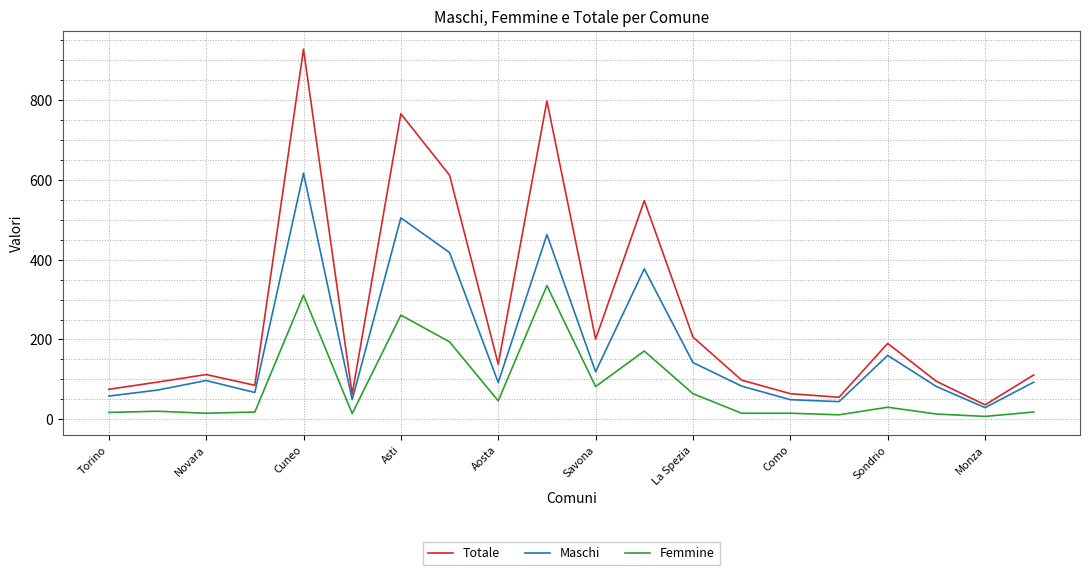

List the series in order of their peak value, highest first.

Totale, Maschi, Femmine